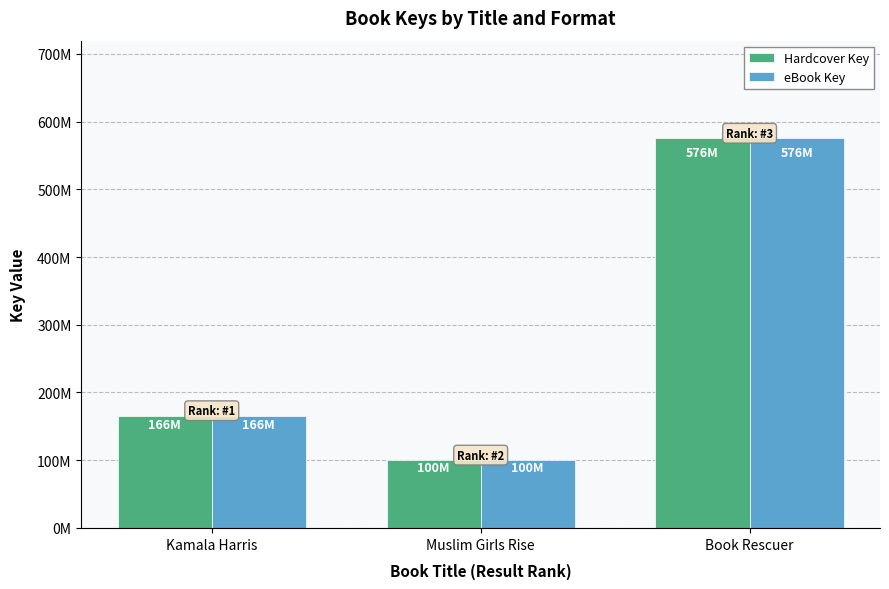

List the labels in order of eBook Key value, smallest first.

Muslim Girls Rise, Kamala Harris, Book Rescuer